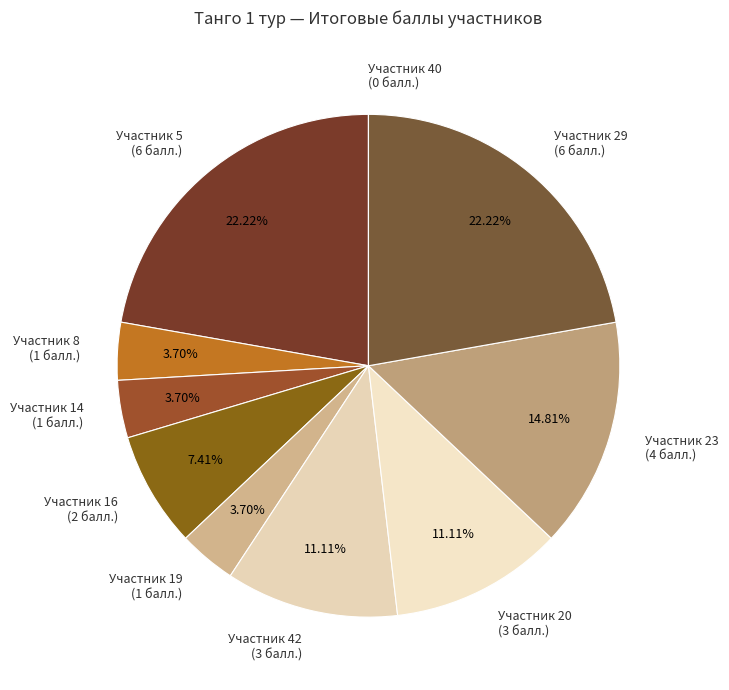

Is Участник 42 (3 балл.) the majority of the pie?

No